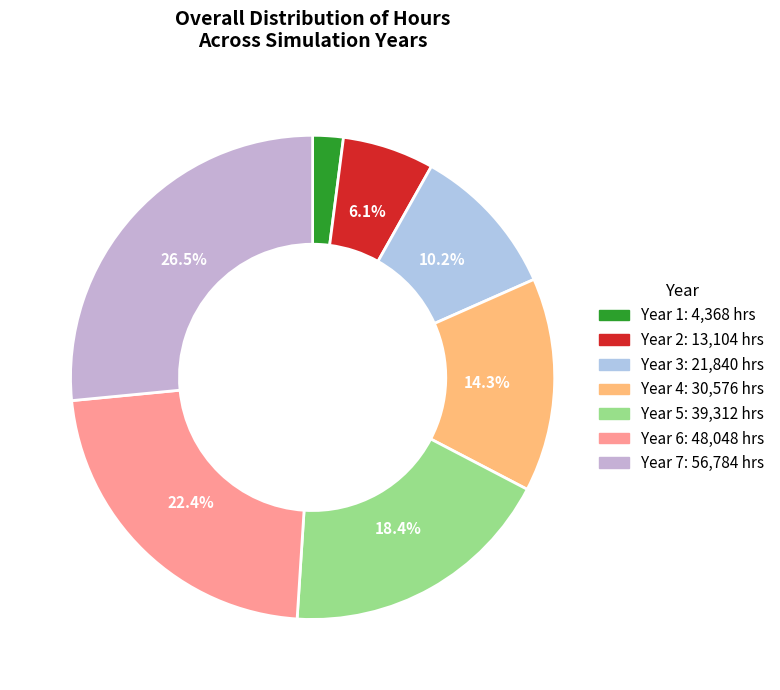

Does any single category account for the majority?

No